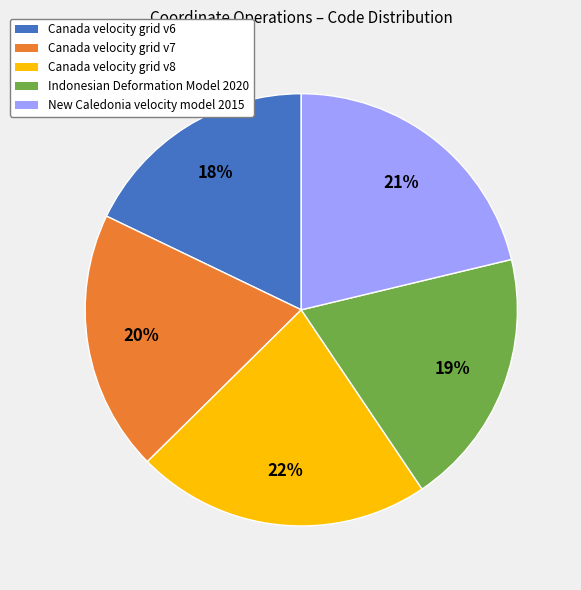

Count the number of slices in the pie.

5